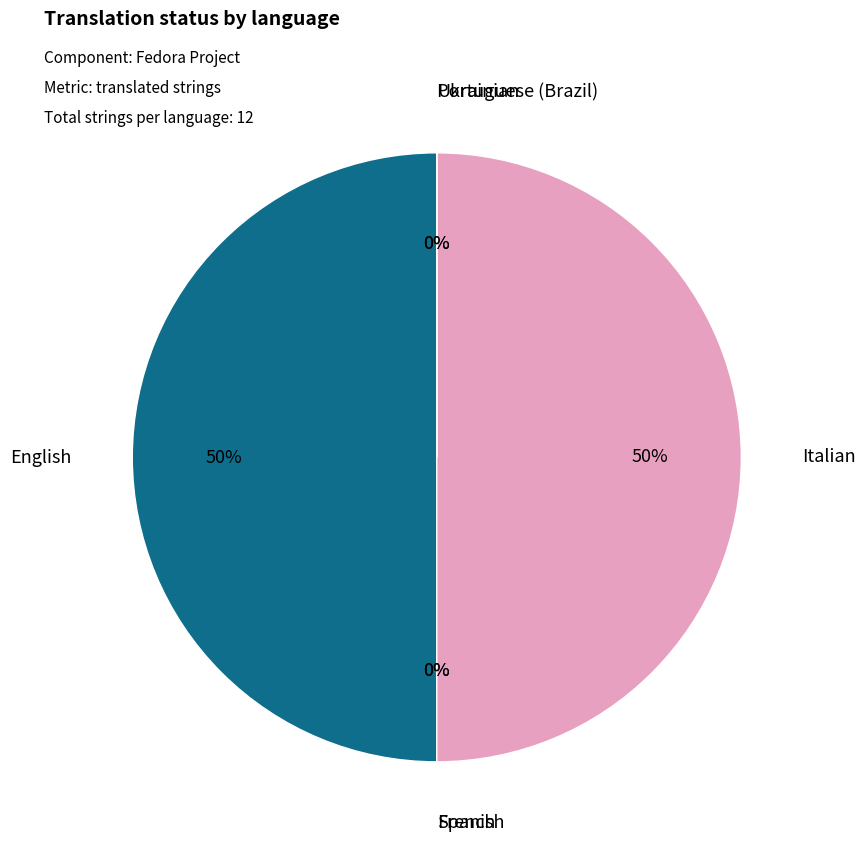

Rank the categories by value from highest to lowest.

English, Italian, Spanish, French, Portuguese (Brazil), Ukrainian